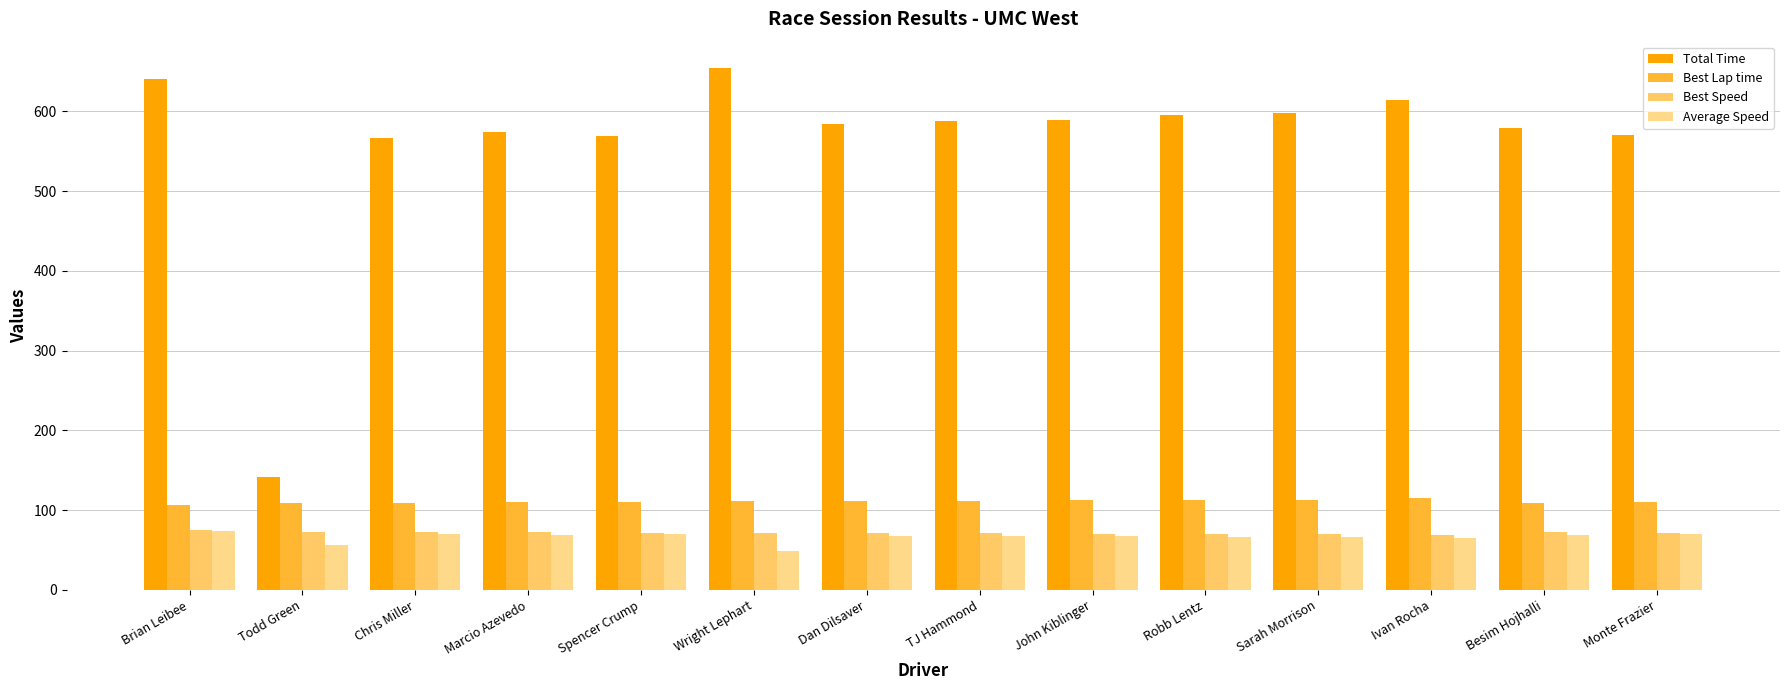

Between TJ Hammond and Spencer Crump, which is larger?

TJ Hammond